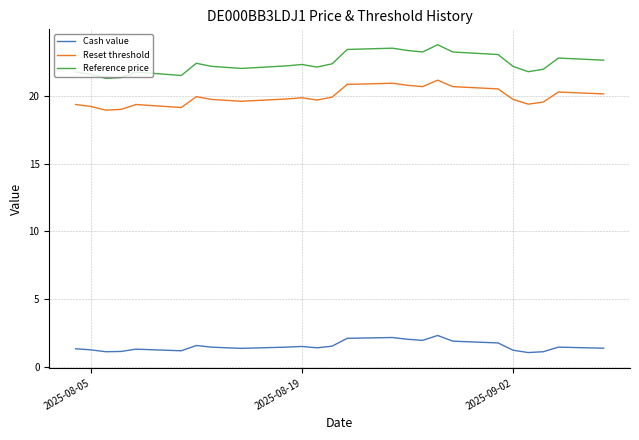

Which series has the largest total across all categories?

Reference price